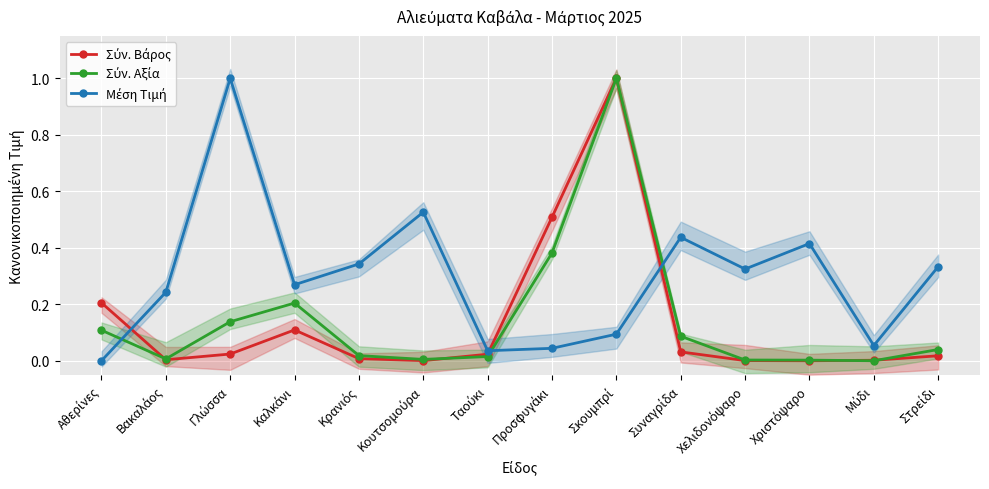

Reading left to right, extract all data points from this chart.

Σύν. Βάρος: 0.2	0.0	0.0	0.1	0.0	0.0	0.0	0.5	1.0	0.0	0.0	0.0	0.0	0.0
Σύν. Αξία: 0.1	0.0	0.1	0.2	0.0	0.0	0.0	0.4	1.0	0.1	0.0	0.0	0.0	0.0
Μέση Τιμή: 0.0	0.2	1.0	0.3	0.3	0.5	0.0	0.0	0.1	0.4	0.3	0.4	0.1	0.3